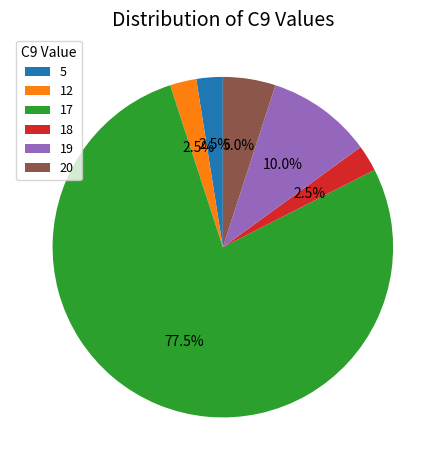

What percentage do 12 and 18 together represent?

5.0%